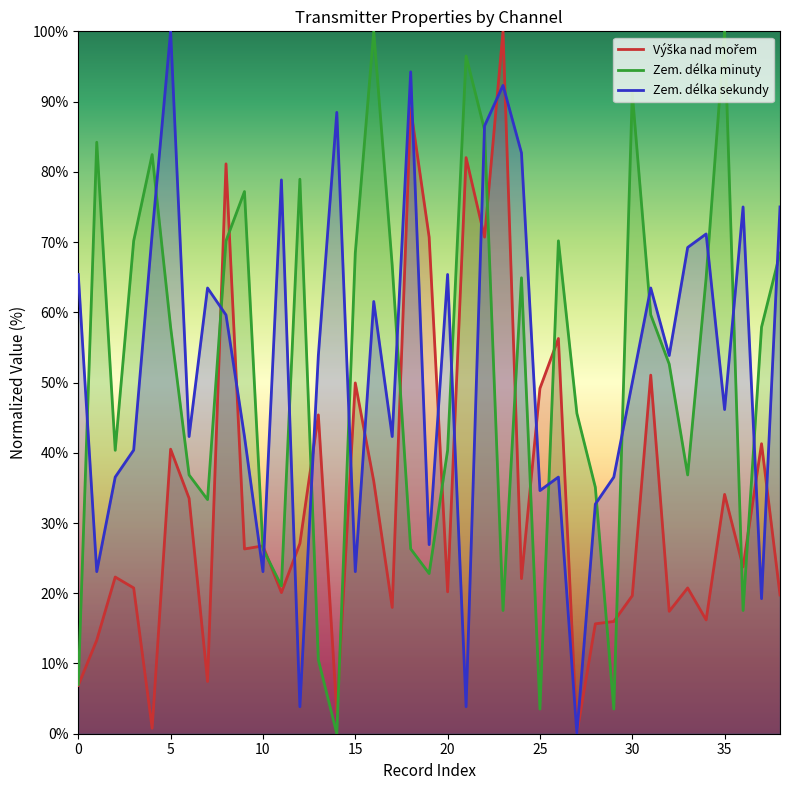

What is the maximum value for Zem. délka sekundy?

100.0